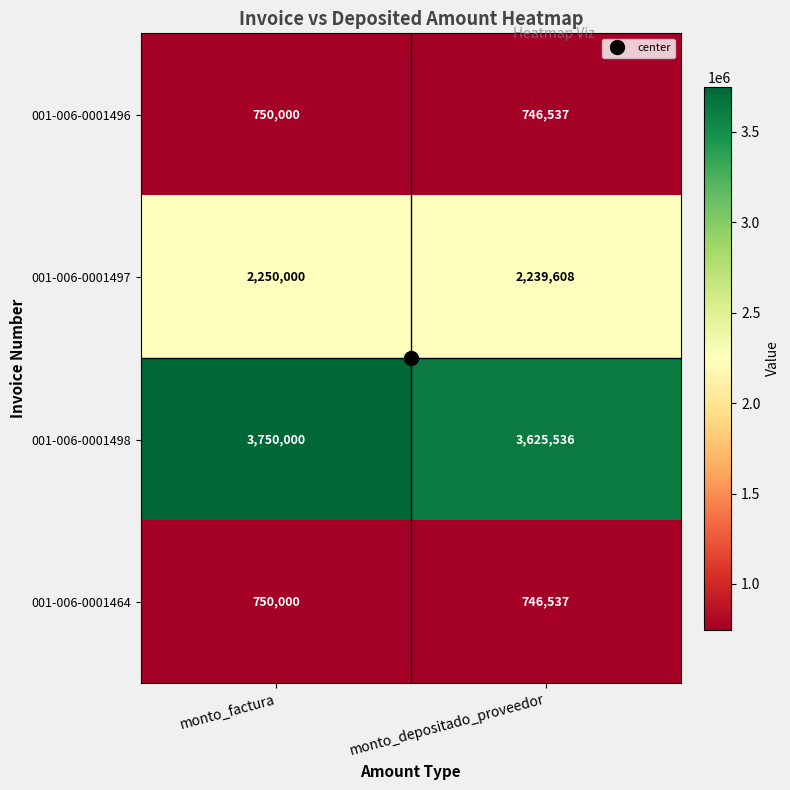

What is the difference between the highest and lowest values at monto_factura?

3000000